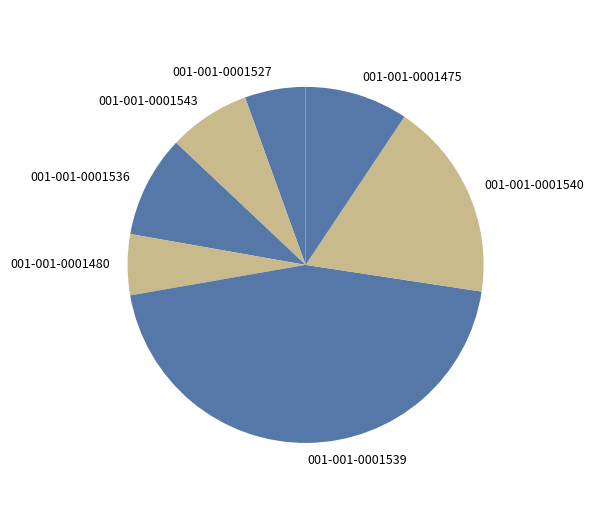

Is it true that 001-001-0001539 is 54% of the pie?

False